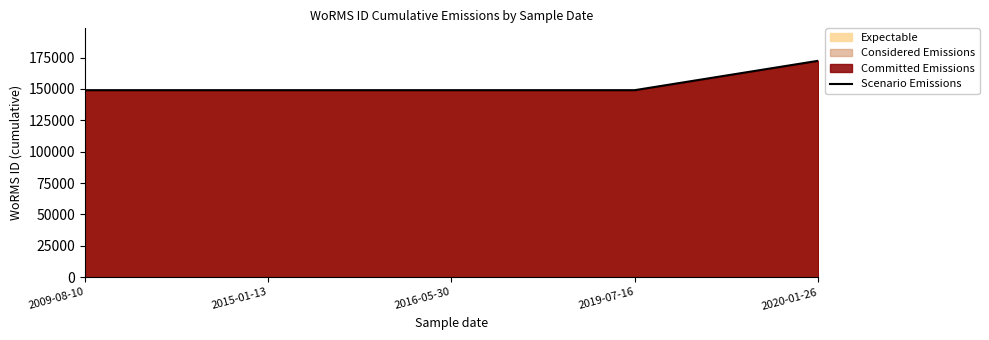

What is the difference between the maximum and second lowest values?

23391